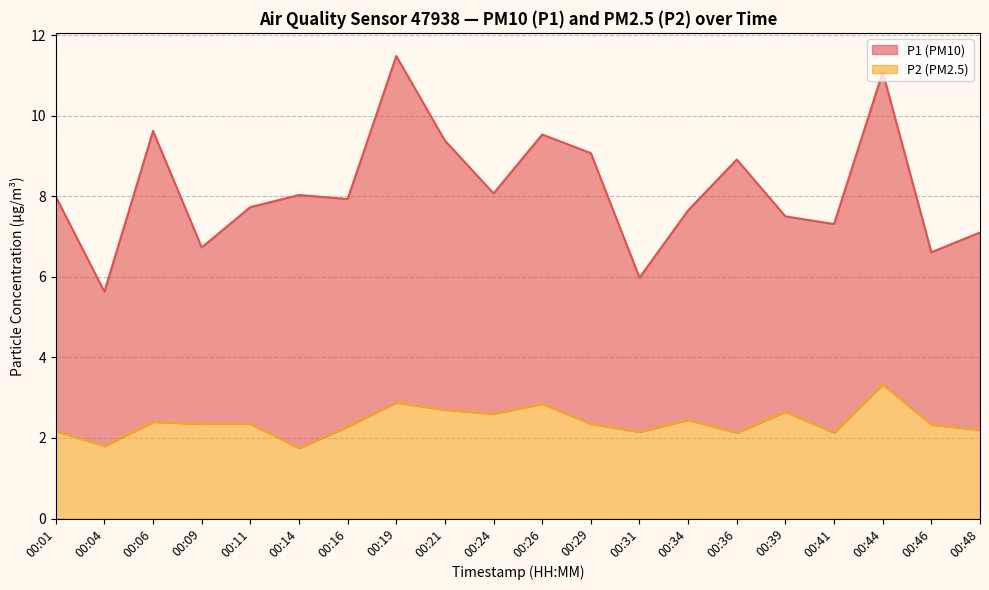

The value at 00:14 is 1.8. True or false?

True